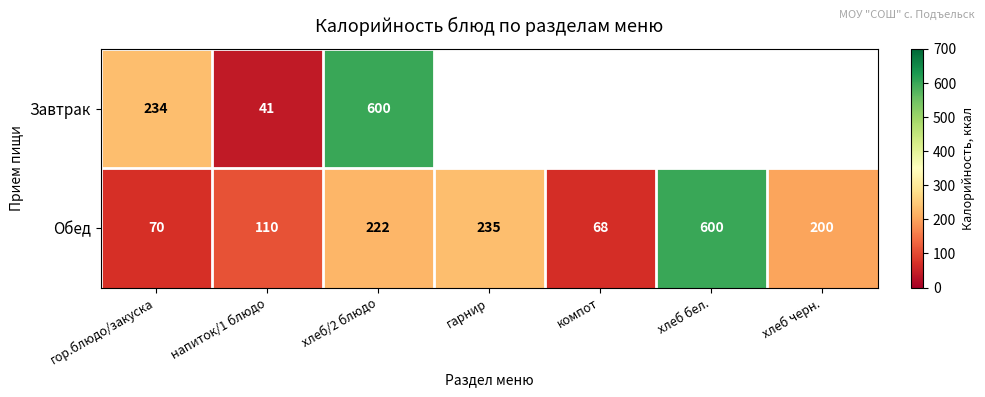

What is the spread (max minus min) of values at гор.блюдо/закуска?

164